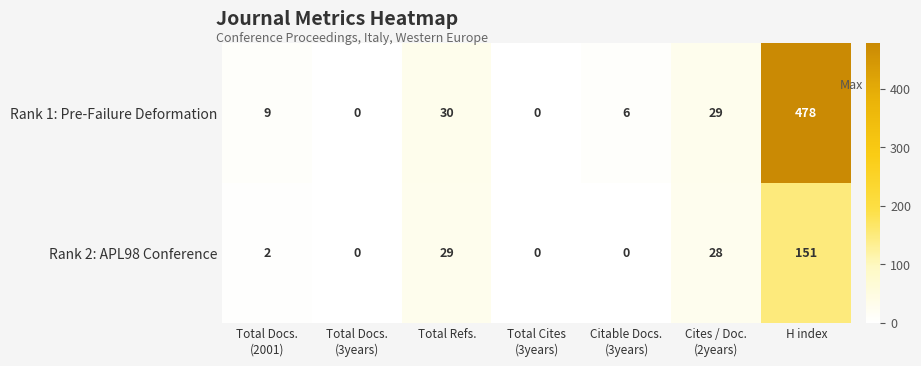

What is the difference between the highest and lowest values at H index?

327